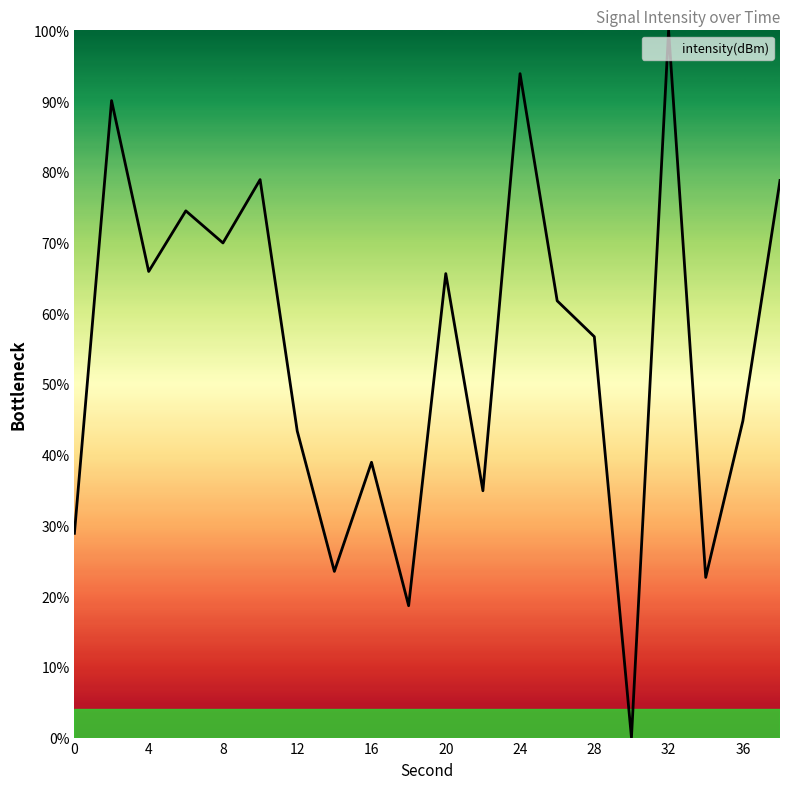

What is the greatest value displayed?

100.0